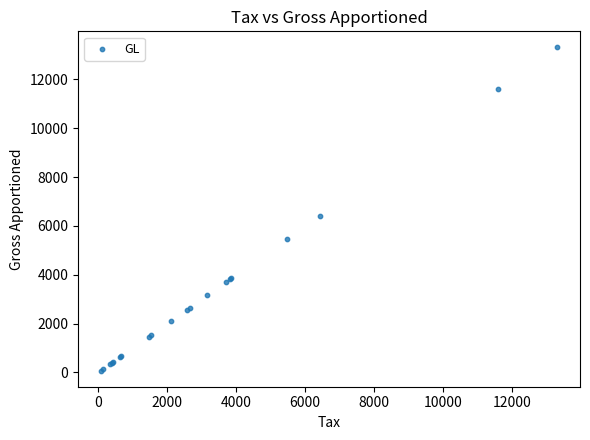

What Y value in the scatter plot is closest to 6689?

6417.8